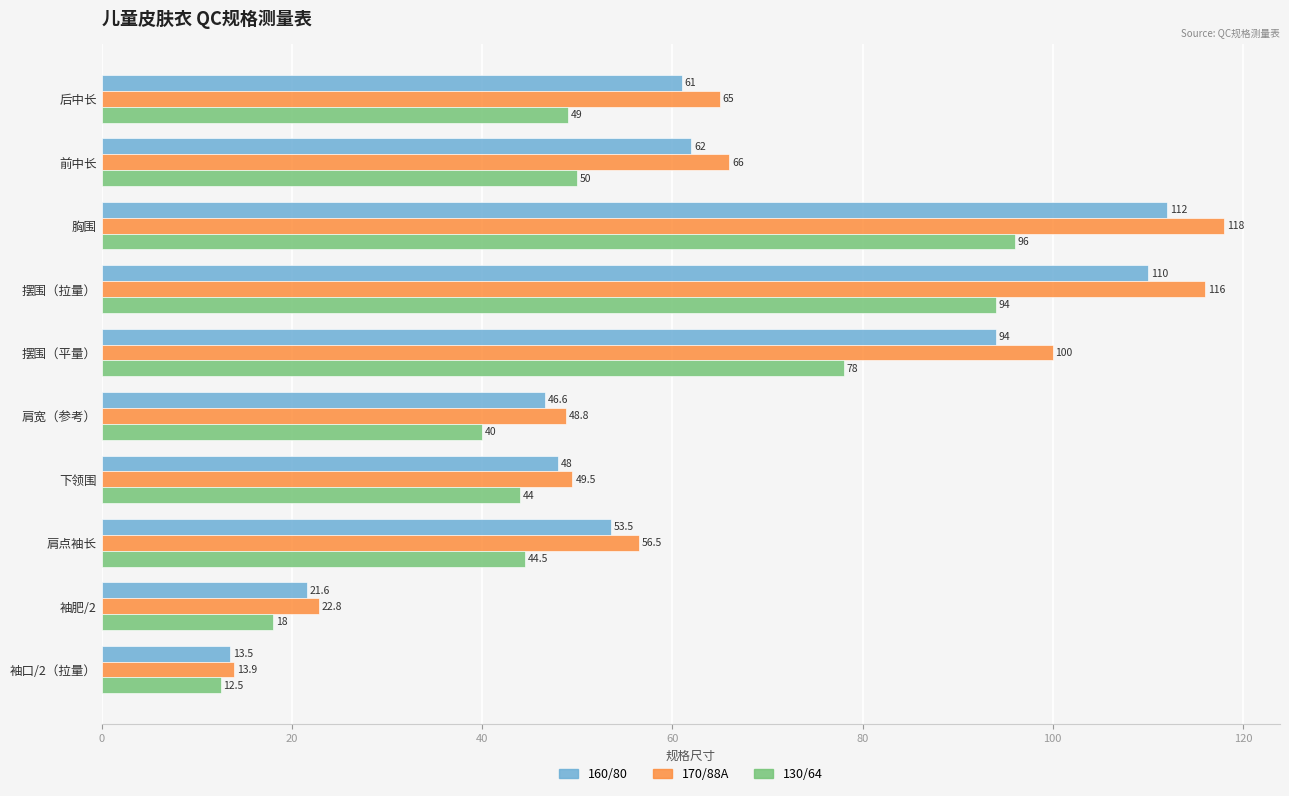

What is the difference between the maximum and minimum values in the 160/80 series?

98.5